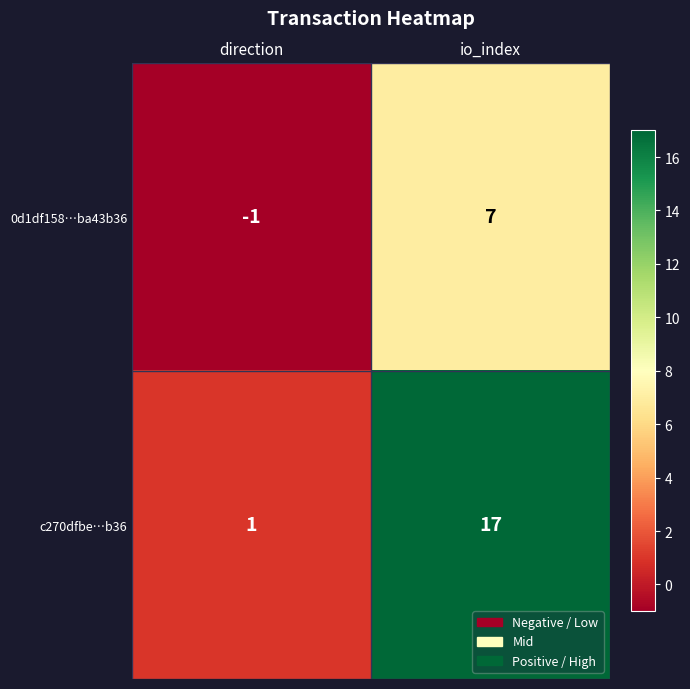

How many distinct data groups are displayed?

2